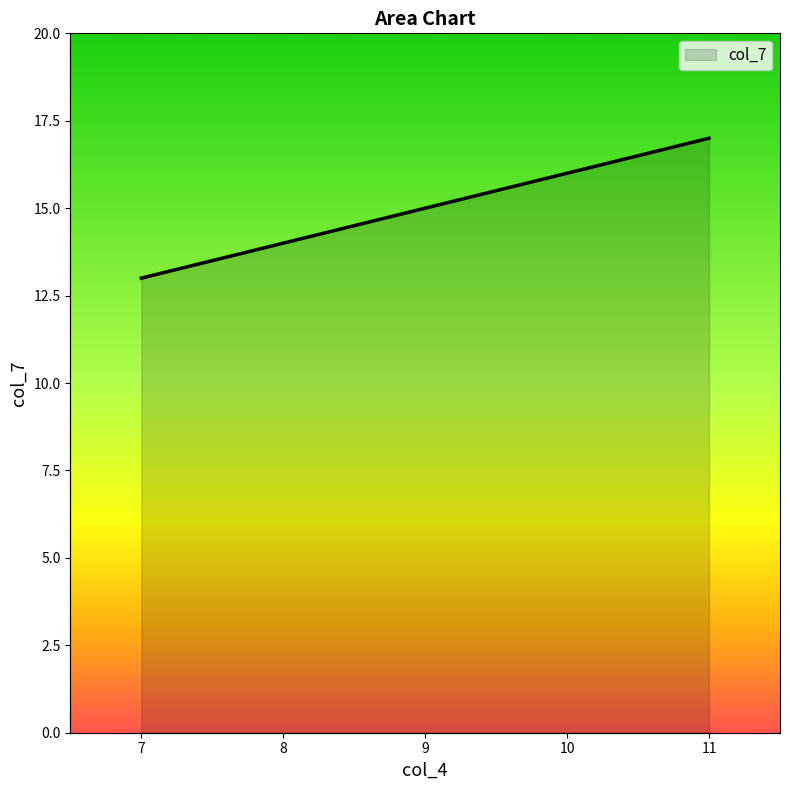

What is the smallest value displayed?

13